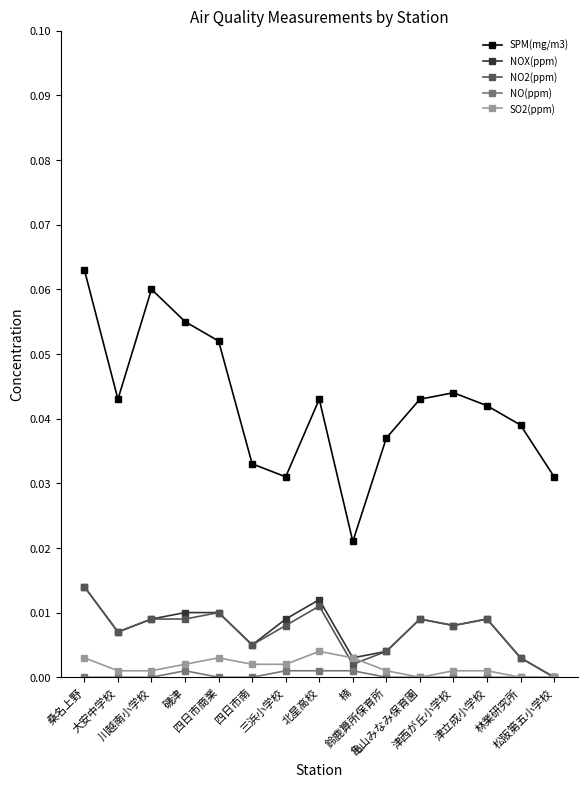

Which series has the widest spread of values?

SPM(mg/m3)